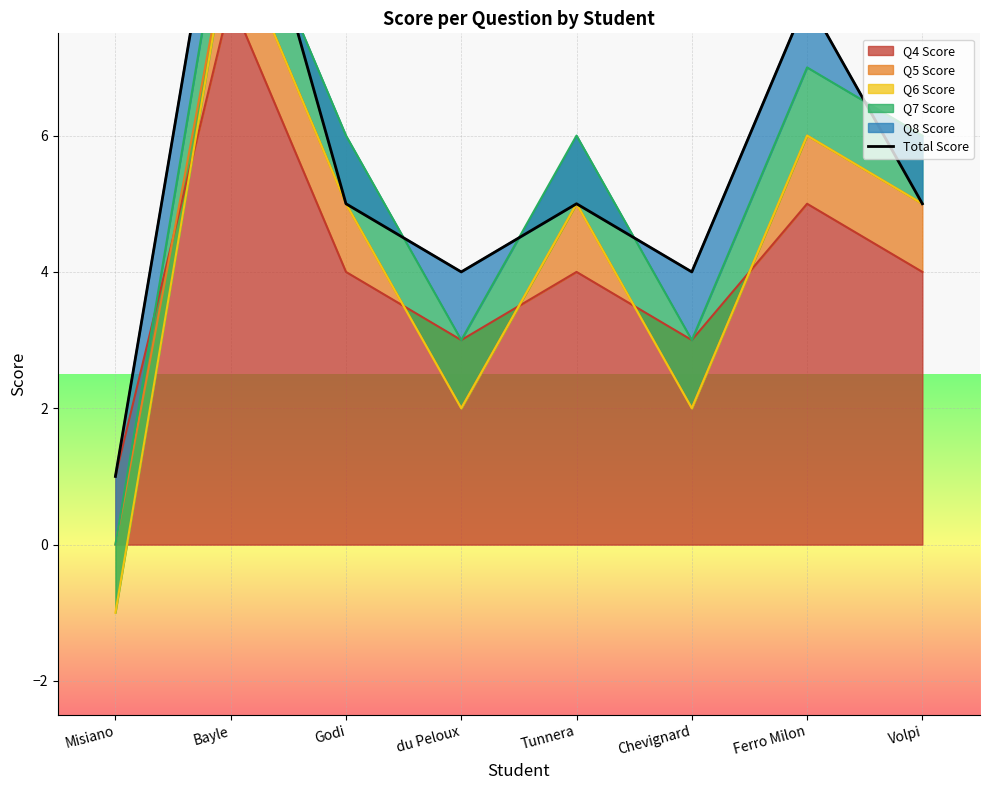

What is the value of the 8th point from the left?

5